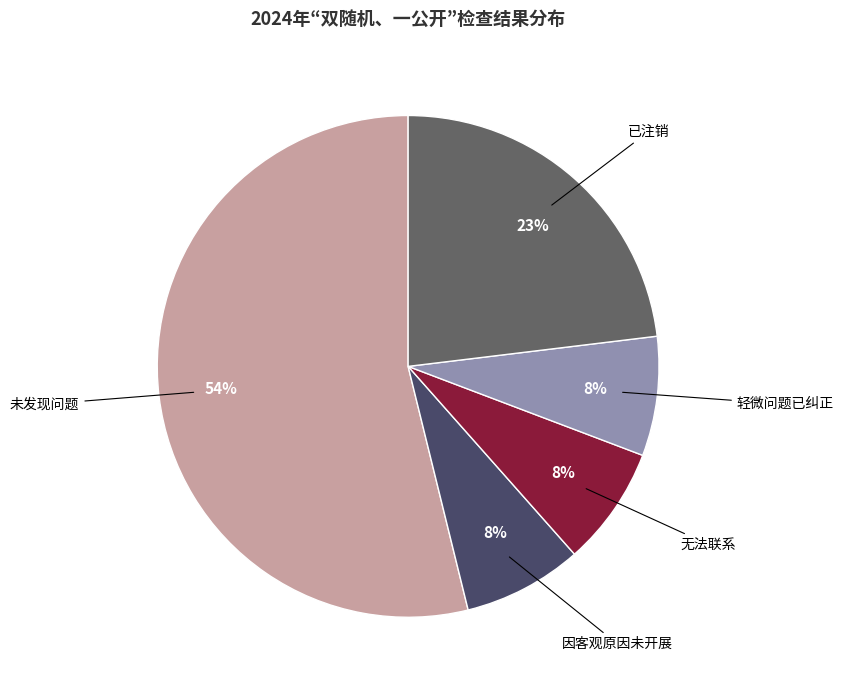

To the nearest percent, what is the difference between the largest and smallest slice percentages?

46%